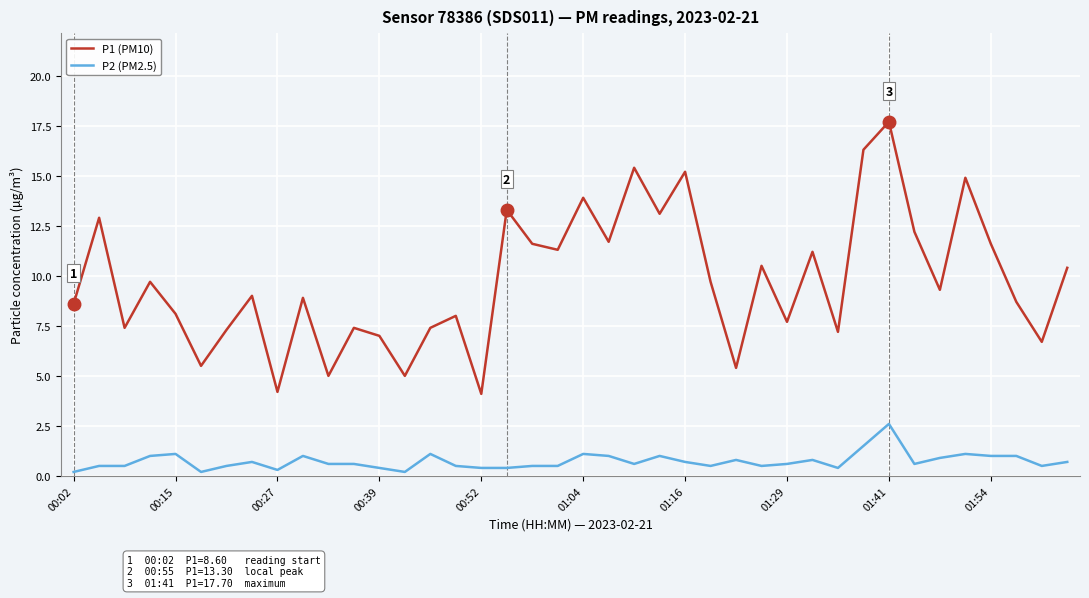

How many categories are shown in the chart?

40